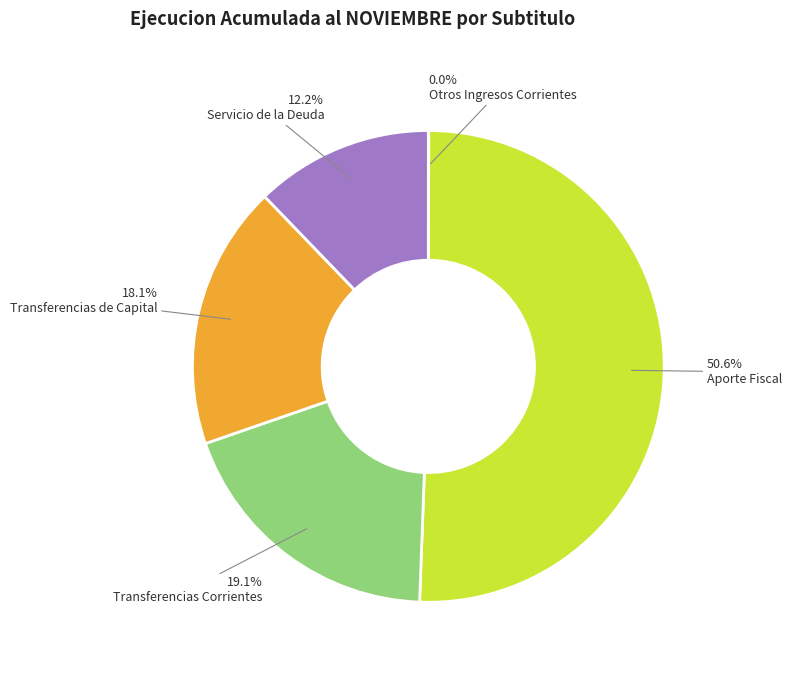

Is there a majority slice in this chart?

Yes